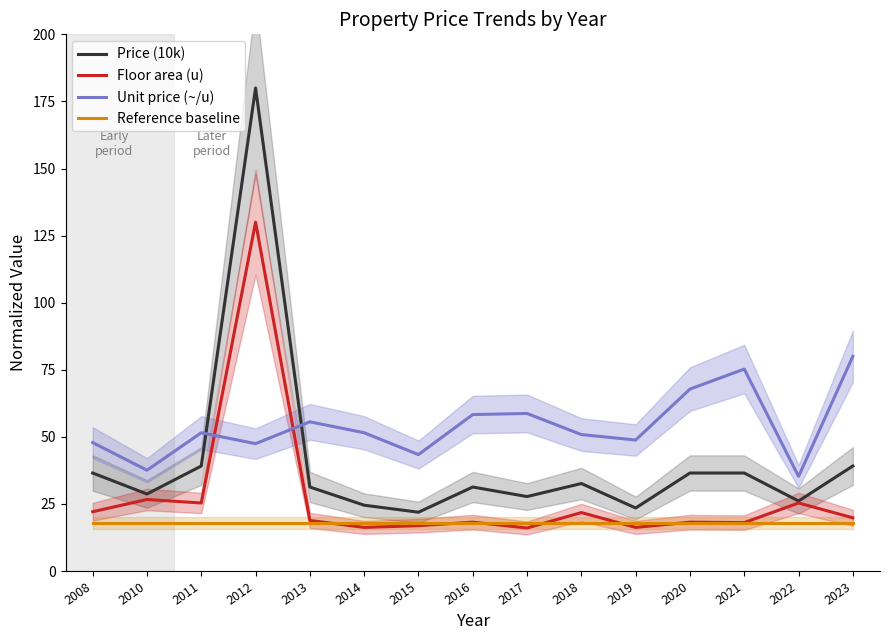

Which series has the largest total across all categories?

Unit price (~/u)